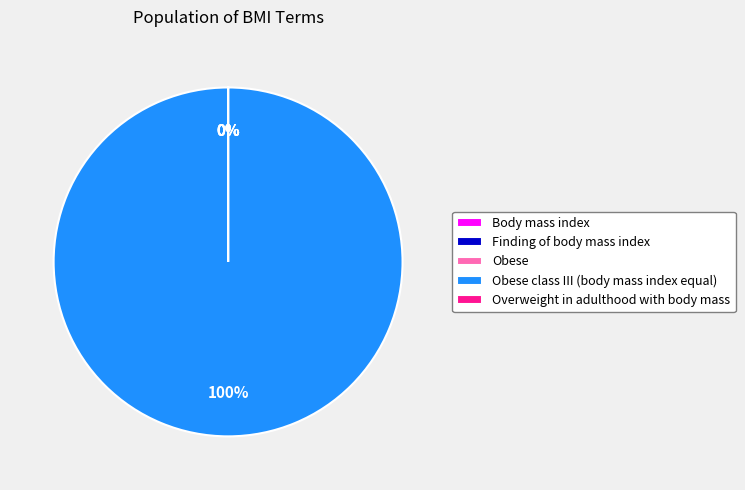

Rank the categories by value from lowest to highest.

Body mass index, Finding of body mass index, Obese, Overweight in adulthood with body mass, Obese class III (body mass index equal)